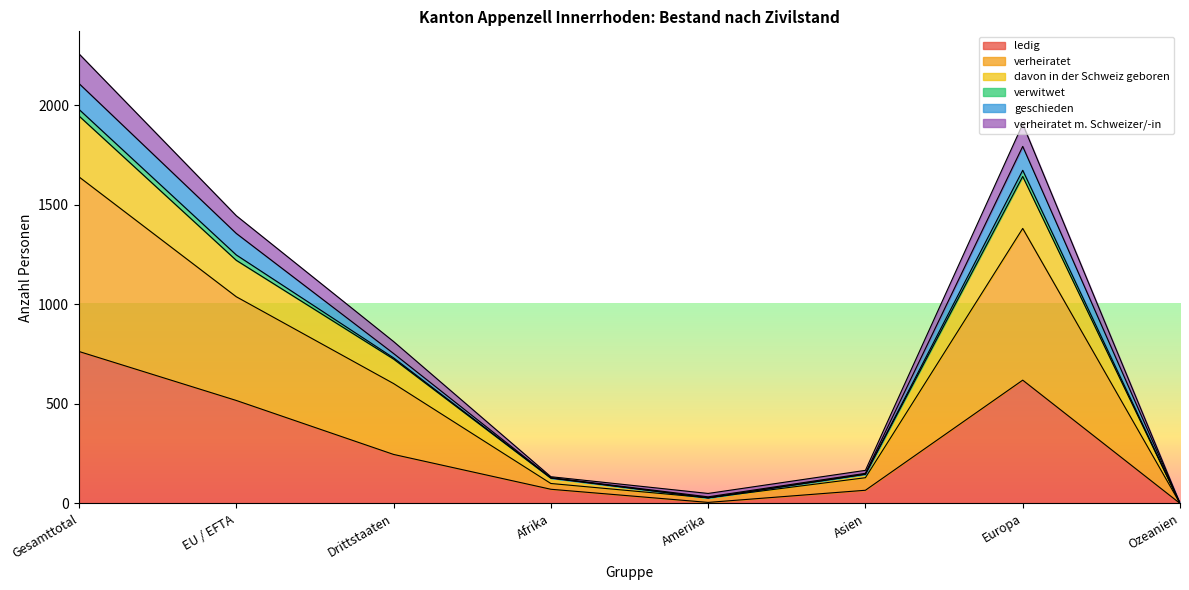

What is the value of the ledig point at the 4th from the left?

71